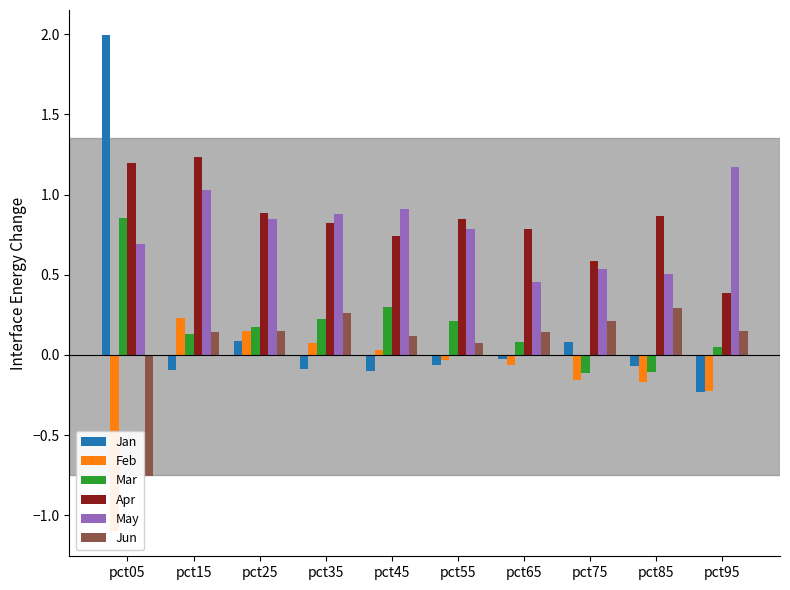

List the series in order of their peak value, highest first.

Jan, Apr, May, Mar, Jun, Feb